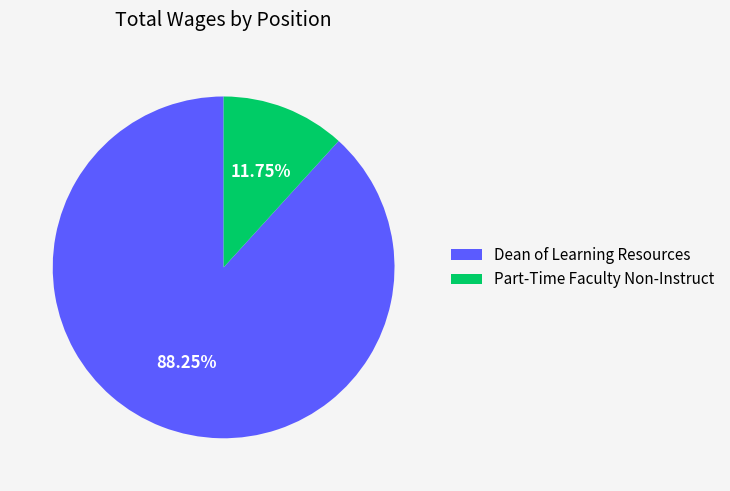

To the nearest percent, what is the combined percentage of Dean of Learning Resources and Part-Time Faculty Non-Instruct?

100%